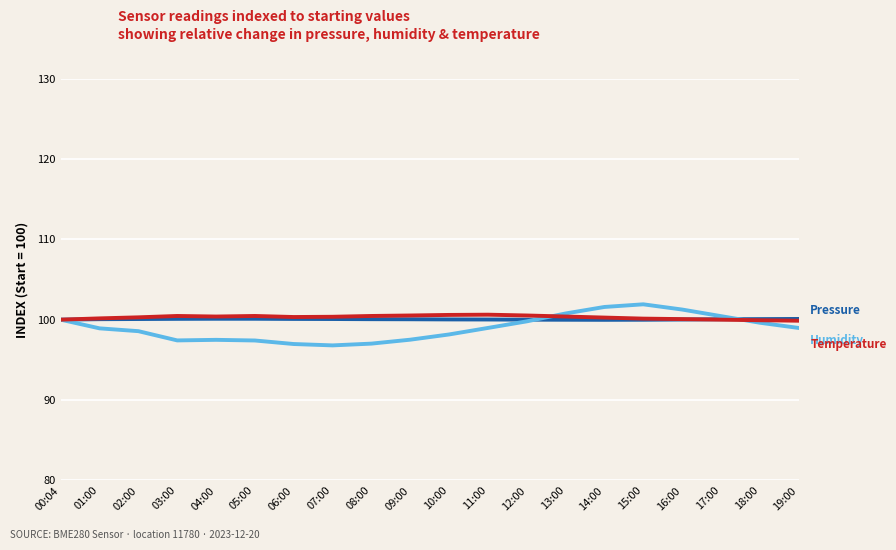

What is the maximum value shown in the chart?

101.9